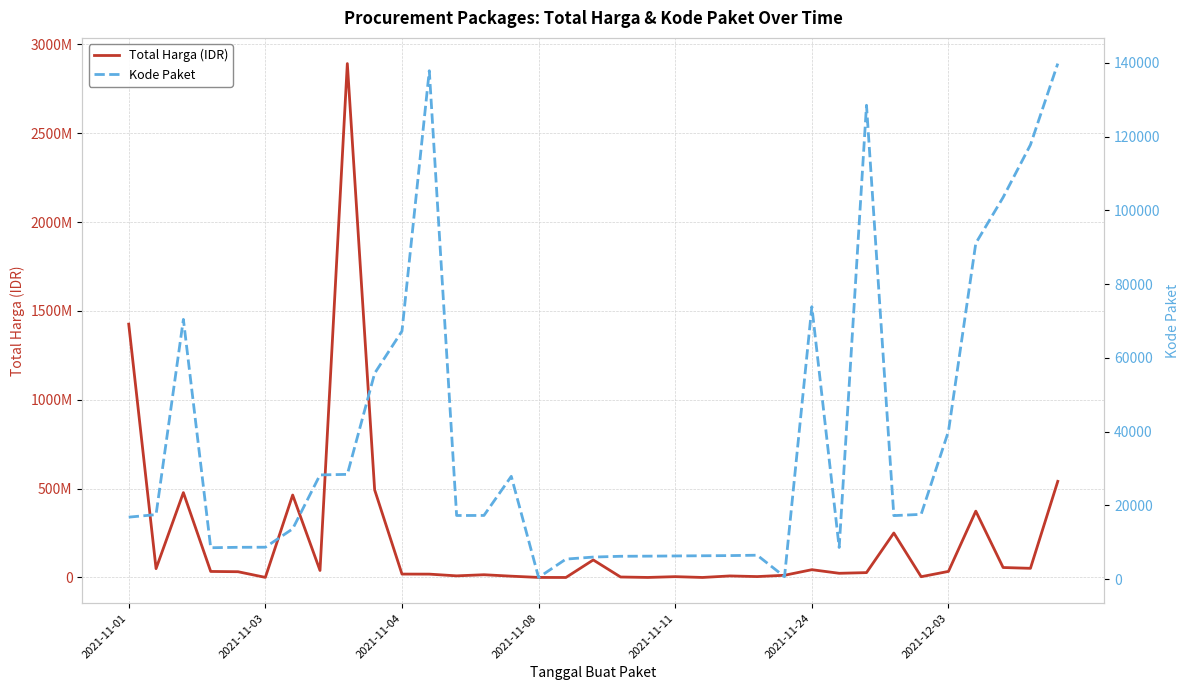

How many data points does each series have?

35